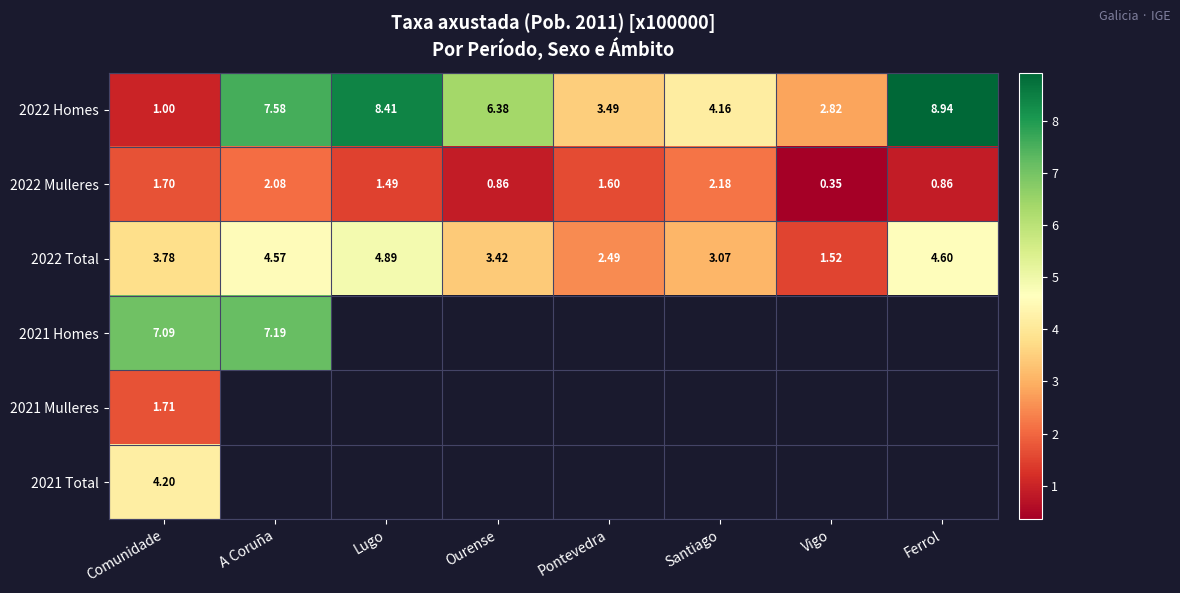

How many data points in 2022 Mulleres are above 1?

5